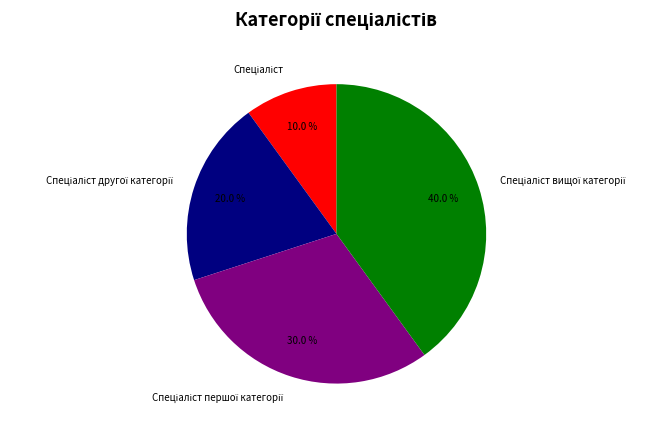

To the nearest percent, what is the average slice percentage?

25%